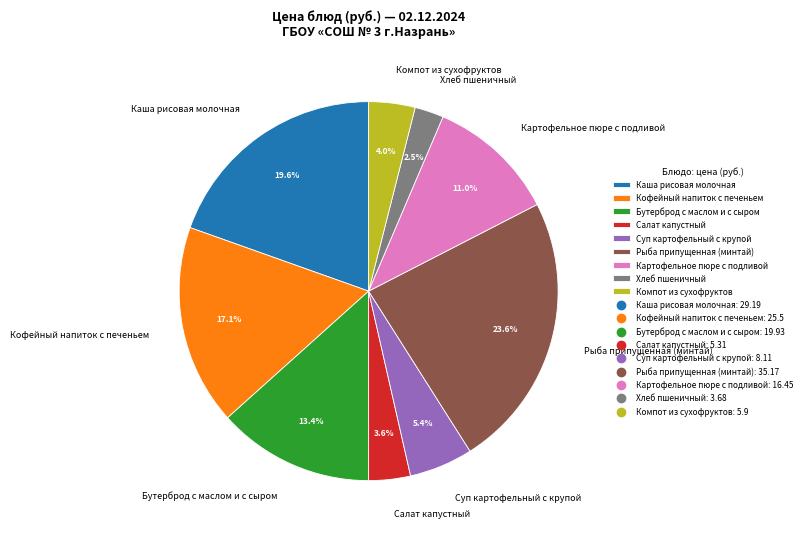

How many segments does this pie chart have?

9